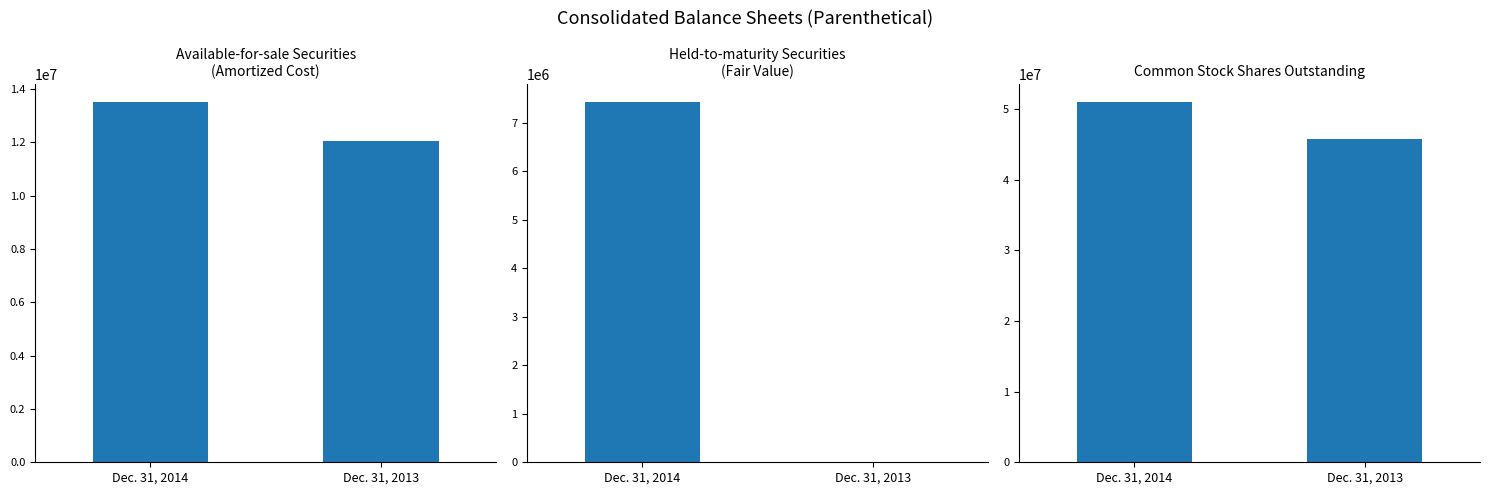

At how many categories does at least one series exceed 14850264?

2